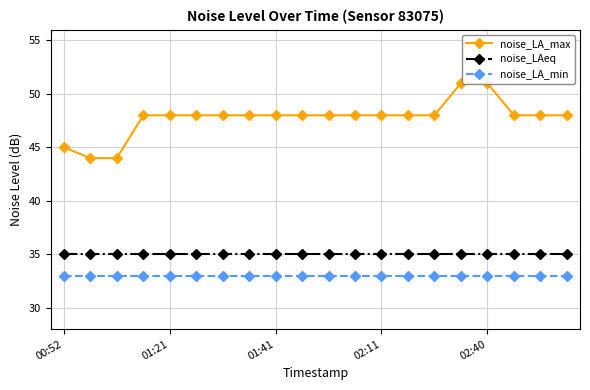

True or false: noise_LA_min has a value of 33 at 11.

True